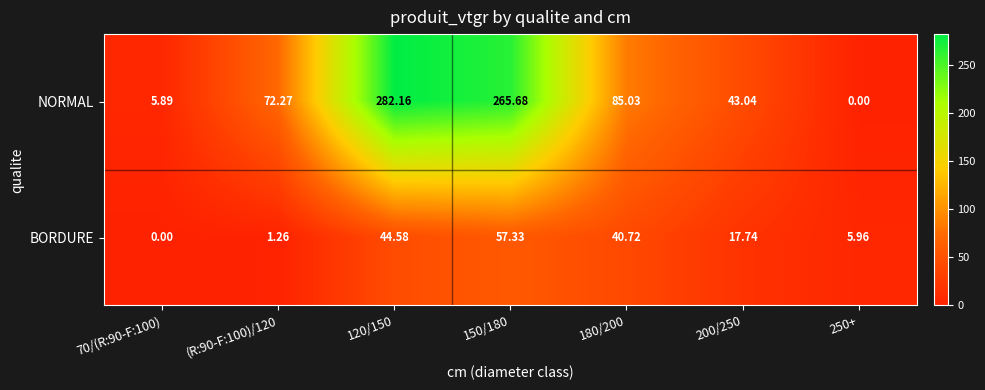

How many values in NORMAL are above zero?

6